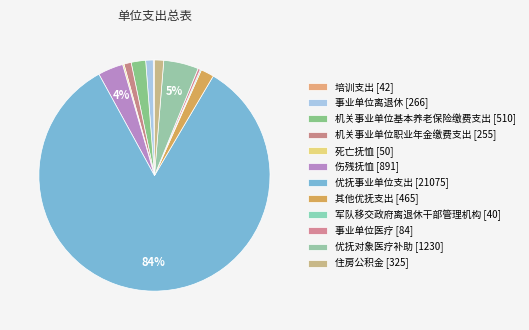

What is the ratio of the value at 优抚事业单位支出 to the value at 培训支出?

501.8